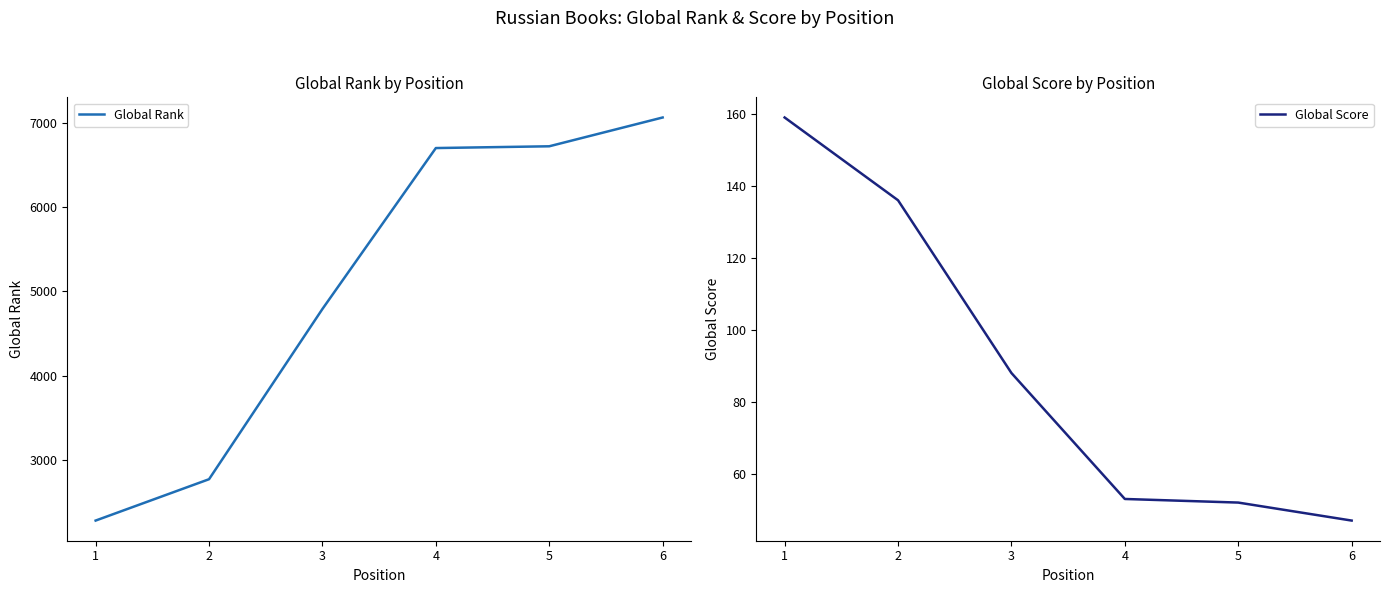

Rank the series at 3 from lowest to highest value.

Global Score, Global Rank